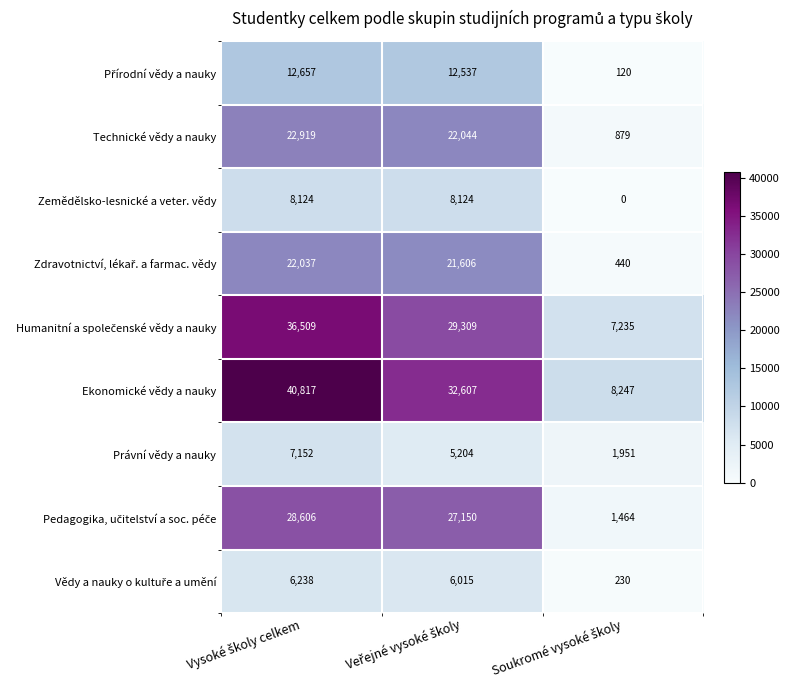

Which series has the largest total across all categories?

Ekonomické vědy a nauky